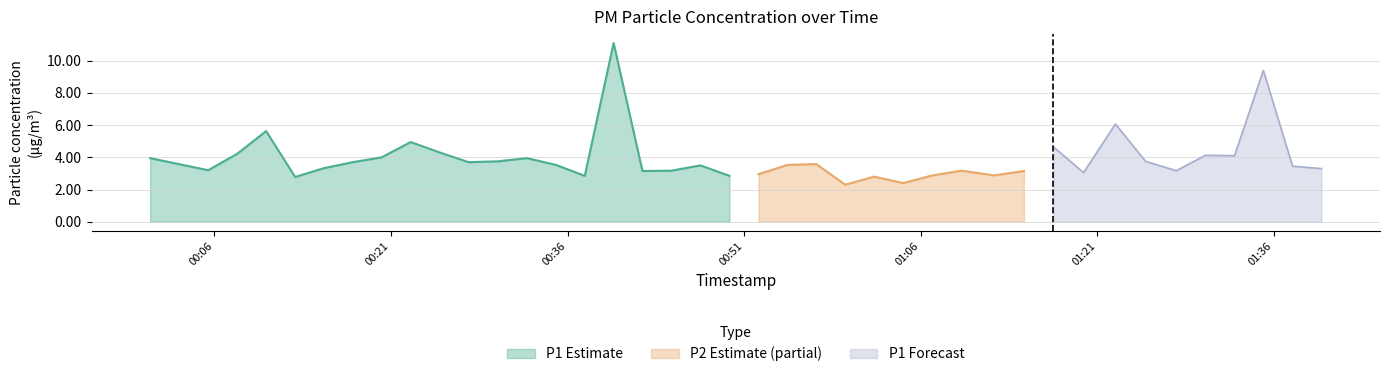

What is the lowest value of the P1 series?

2.8